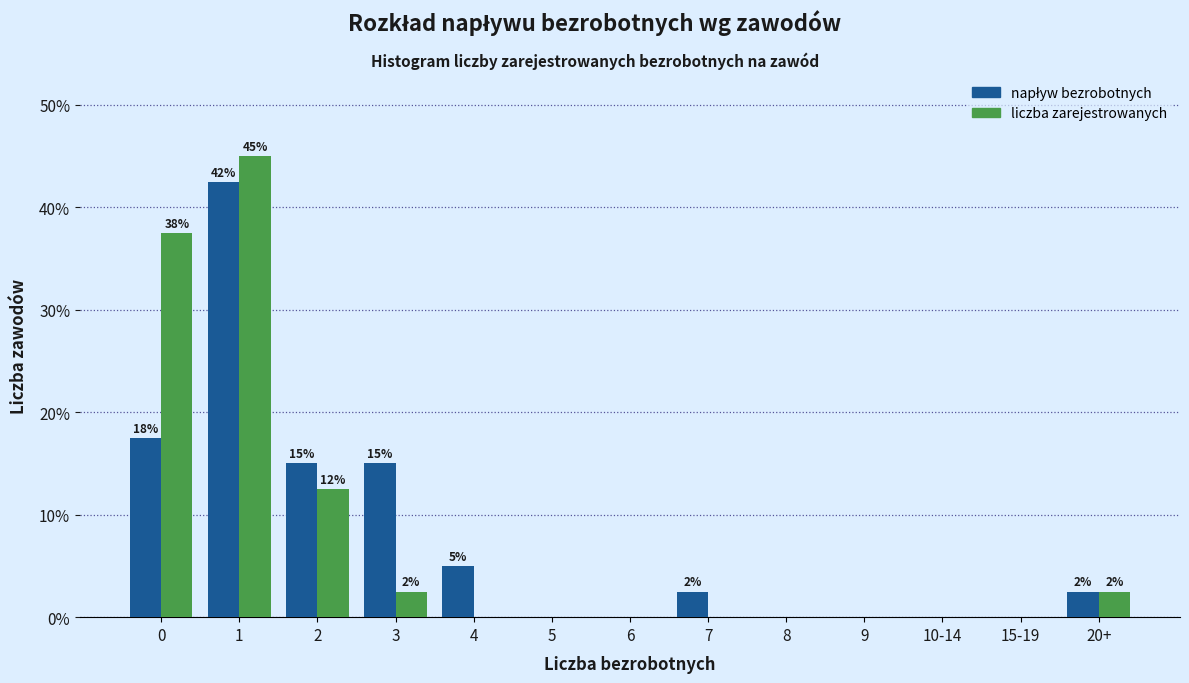

Between 1 and 3, which series saw the biggest shift?

liczba zarejestrowanych